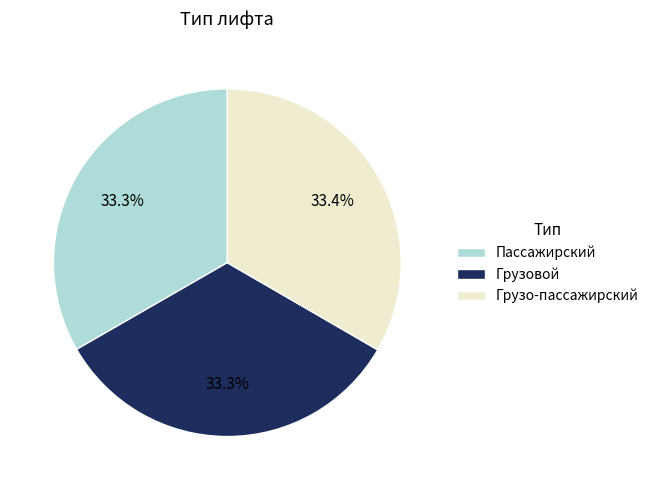

How many segments does this pie chart have?

3